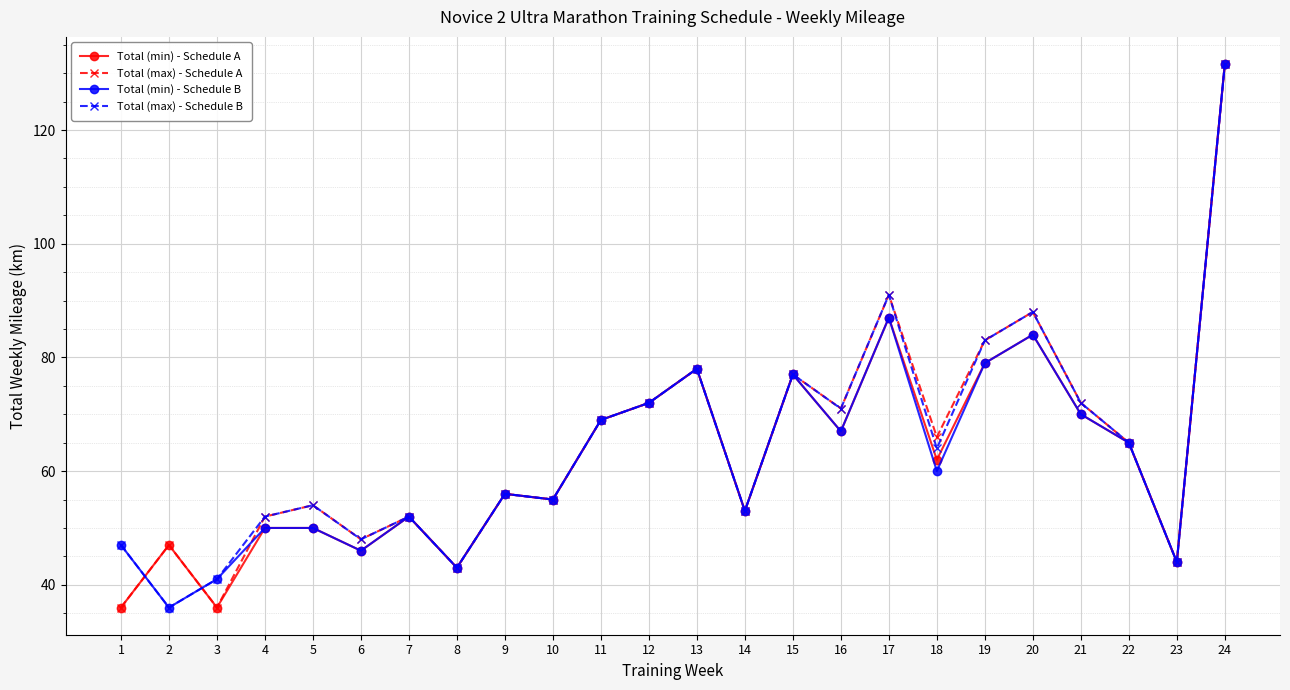

At which category is the sum across all series the highest?

24